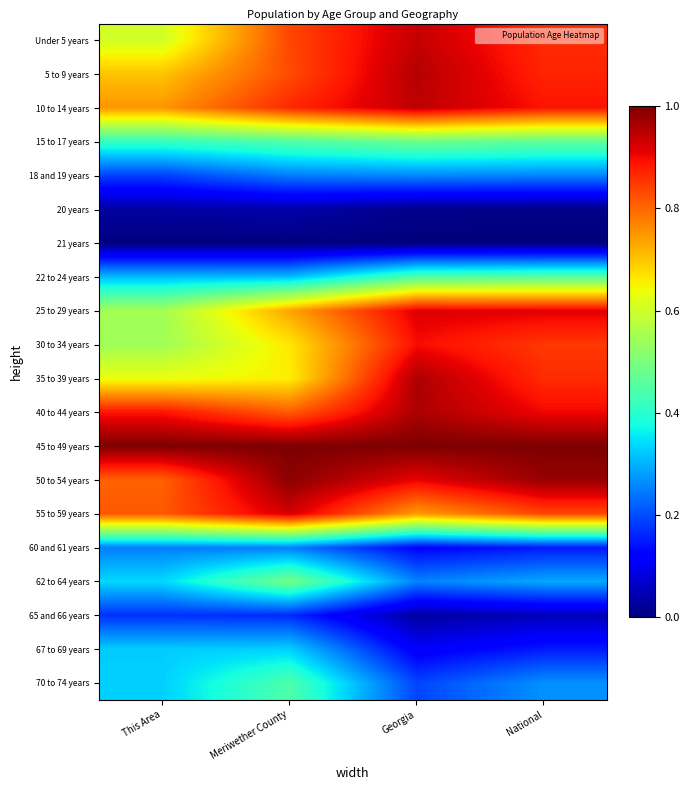

At which category is the sum across all series the highest?

Georgia